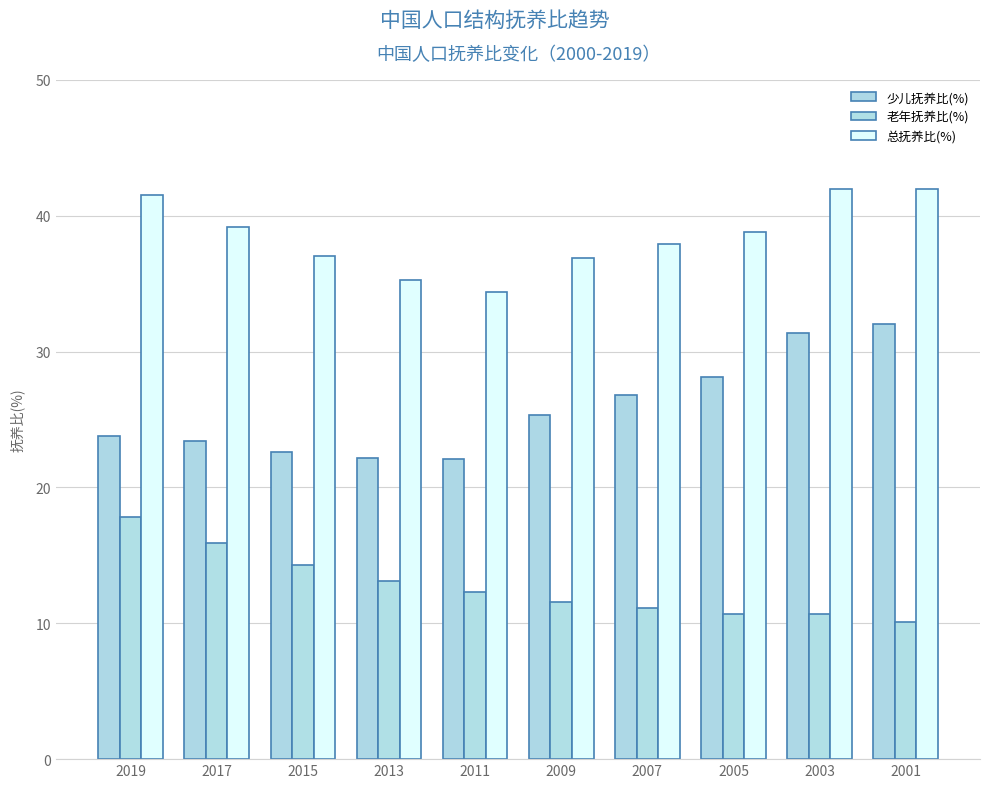

How many distinct data groups are displayed?

3